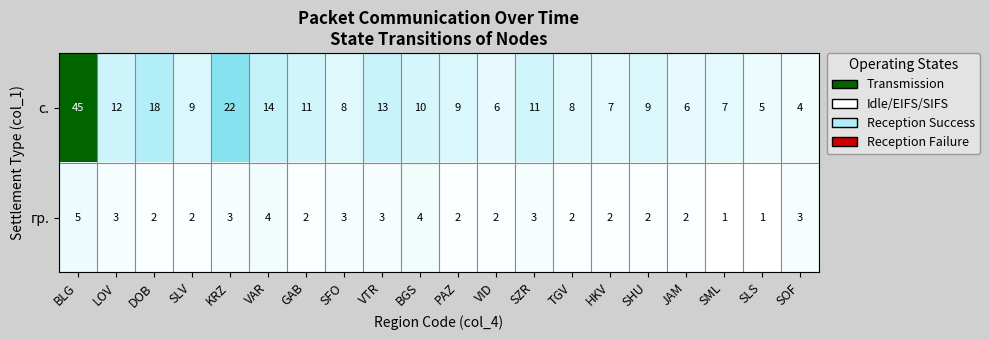

Count the number of data series in this chart.

2